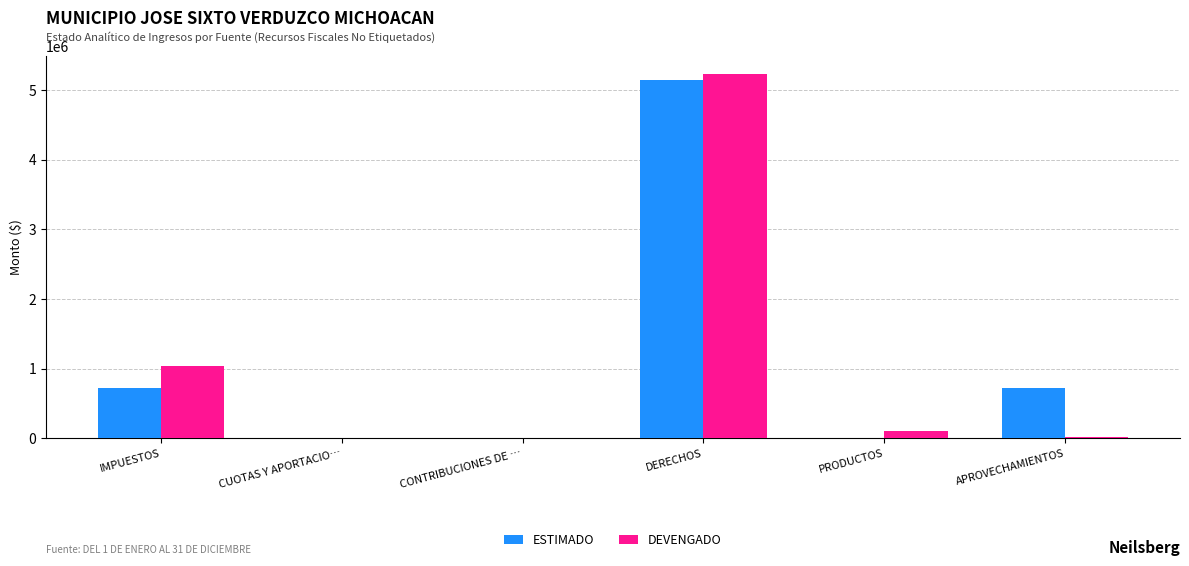

What is the total value across all series at DERECHOS?

10373065.3